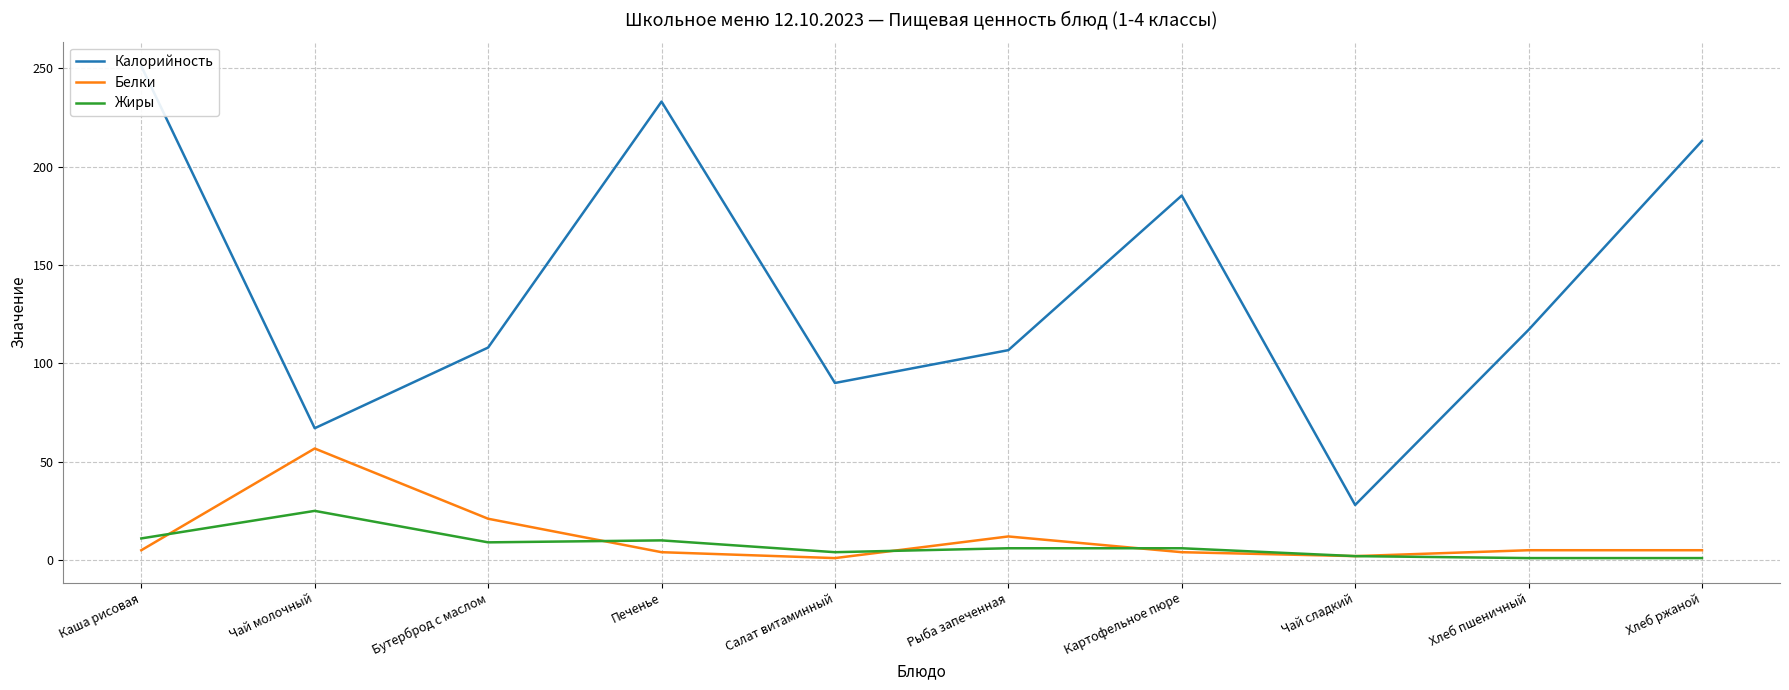

At which category does Белки reach its first local valley?

Салат витаминный